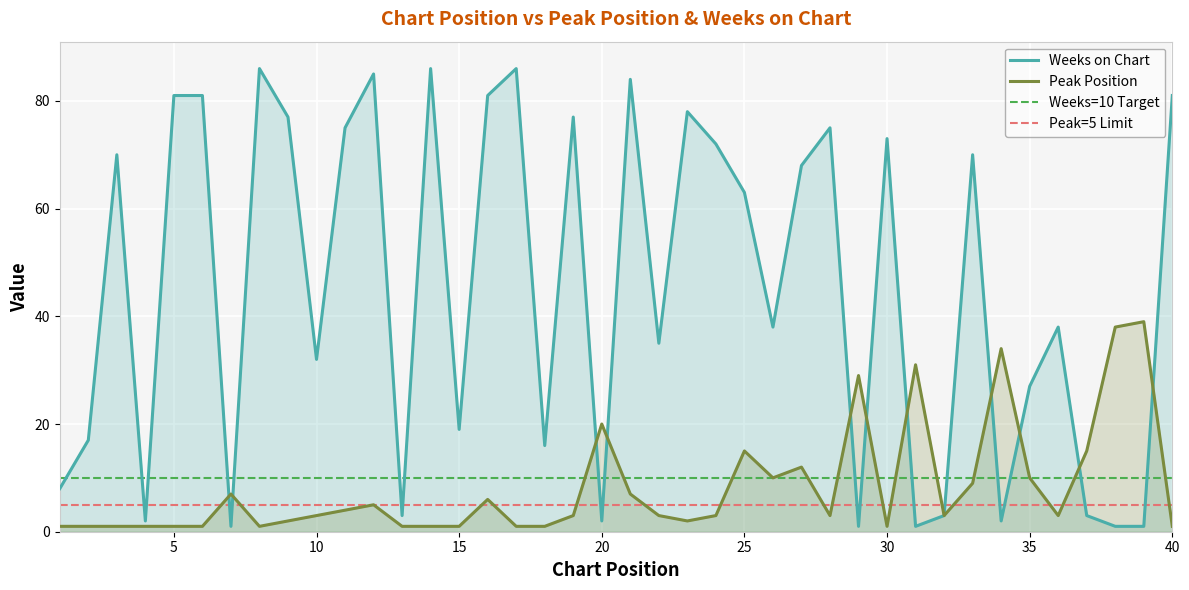

At which category is the sum across all series the highest?

21